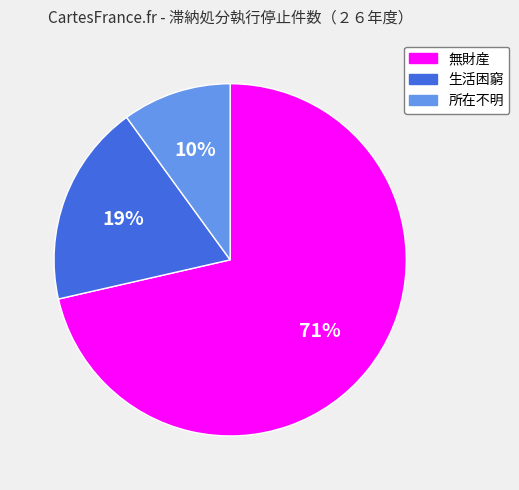

True or false: 生活困窮 accounts for 19% of the total.

True